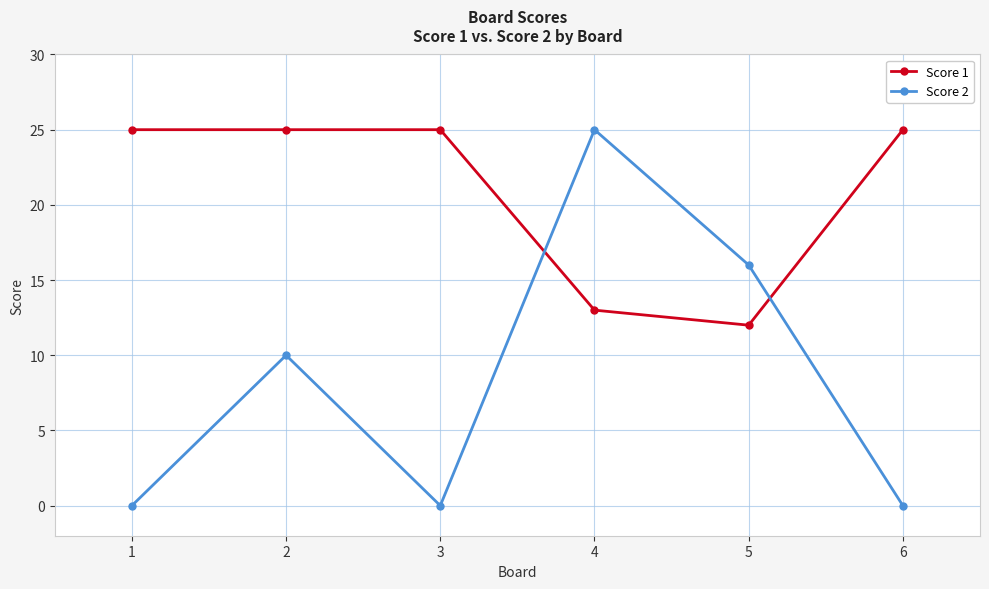

What is the difference between the highest and lowest values at 3?

25